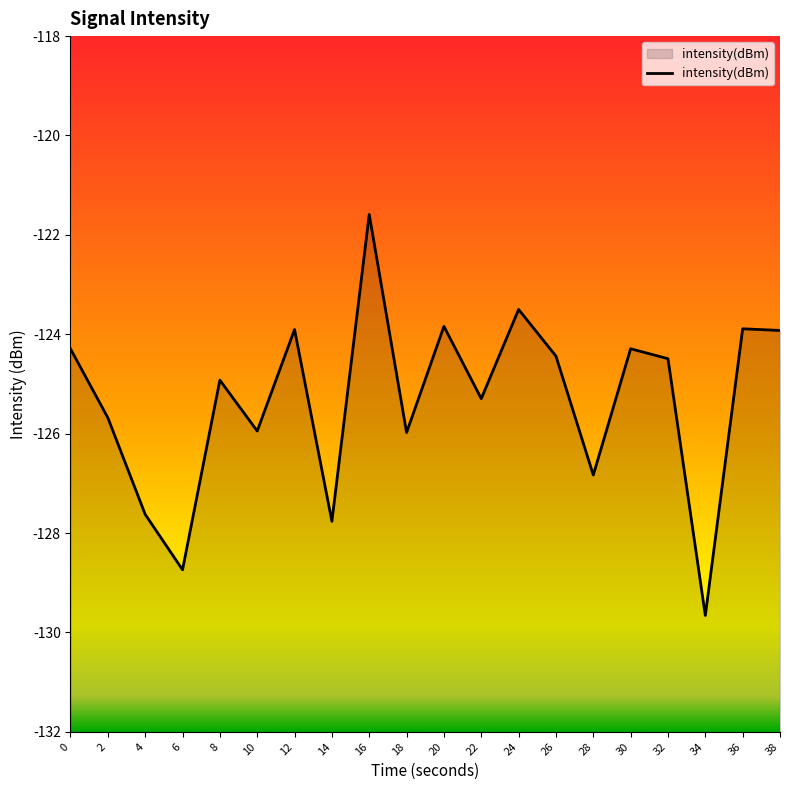

At which label does the data first exceed -124?

12